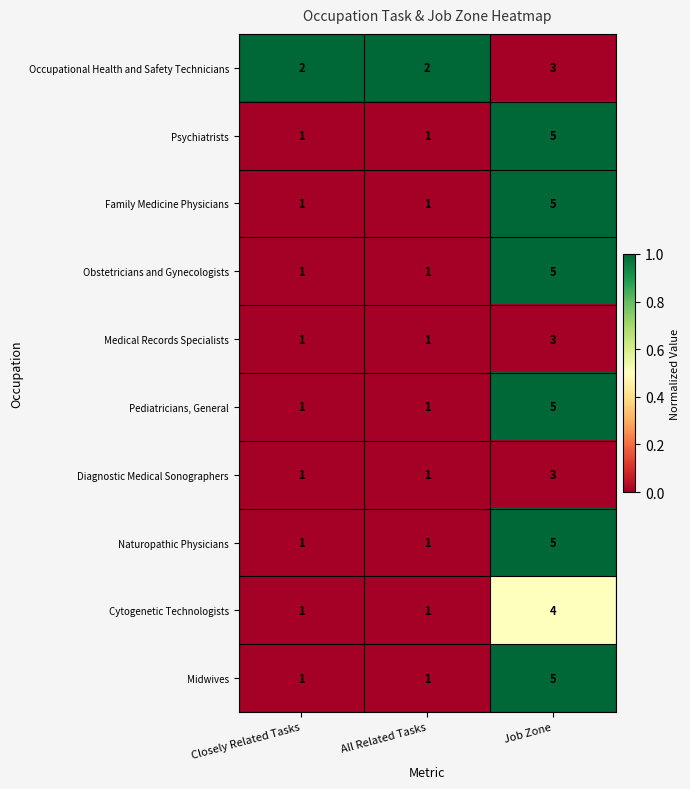

What is the difference between the maximum and second lowest values in the Obstetricians and Gynecologists series?

4